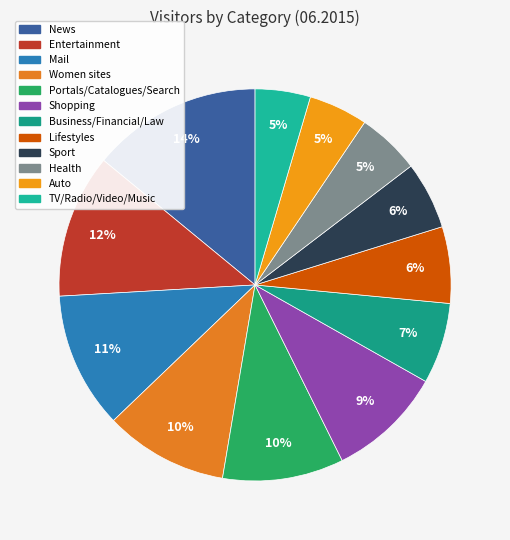

To the nearest percent, what is the average slice percentage?

8%